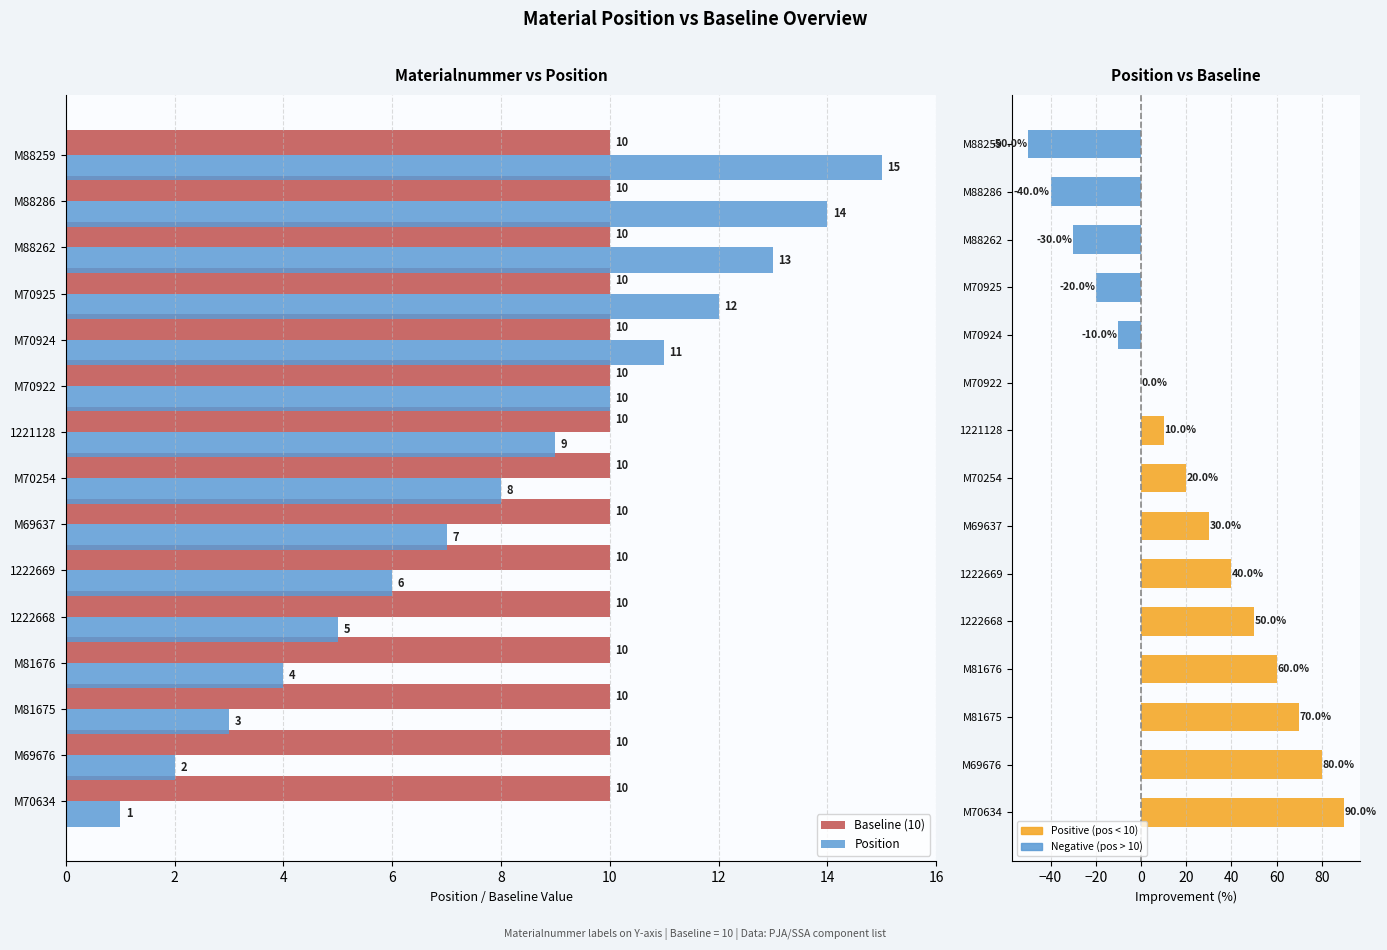

Is the value of Position at M81675 greater than the value of % vs Baseline at M69637?

No